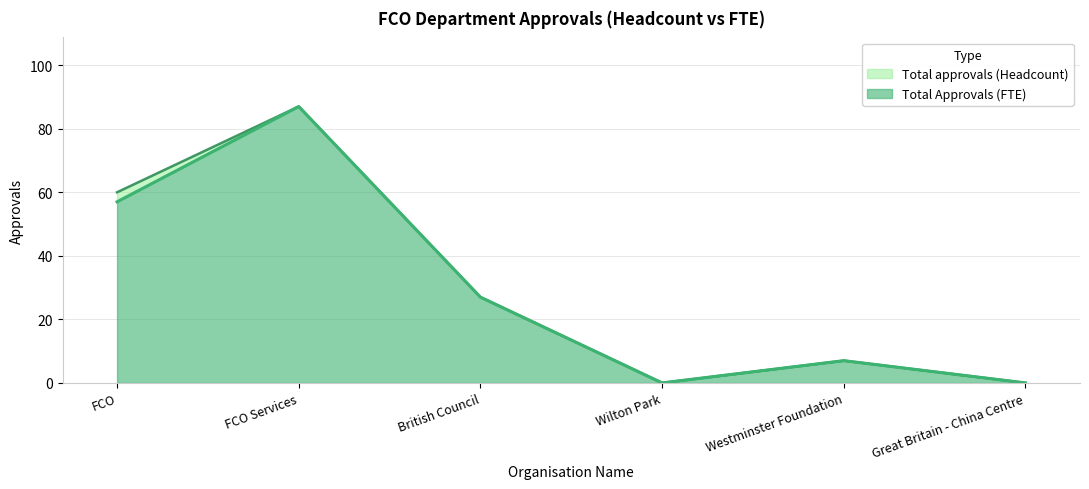

What position from the left is Great Britain - China Centre?

6